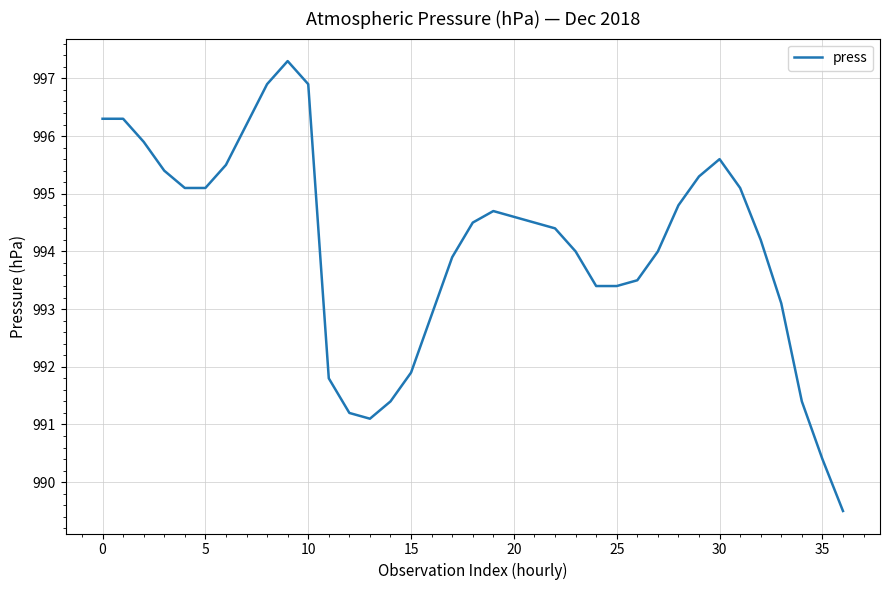

How many lines are shown in the chart?

1